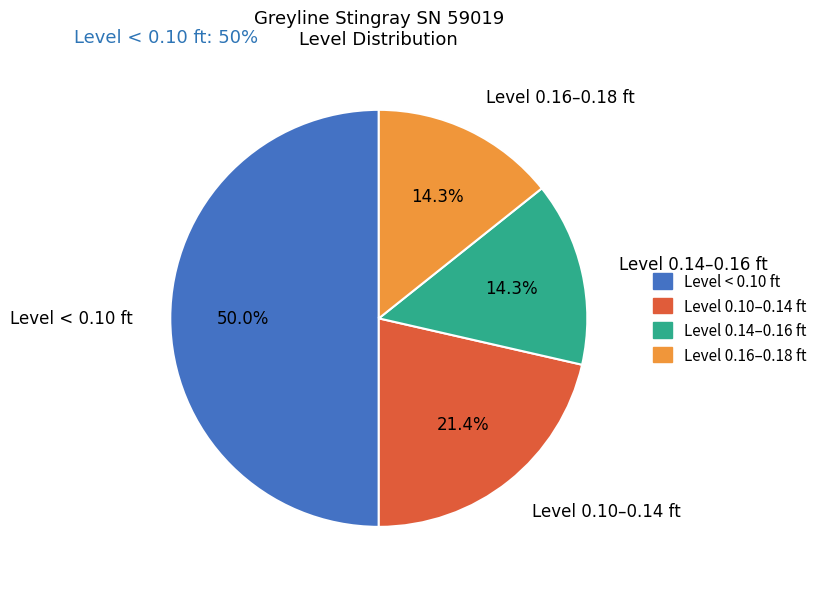

Which slice is the largest?

Level < 0.10 ft